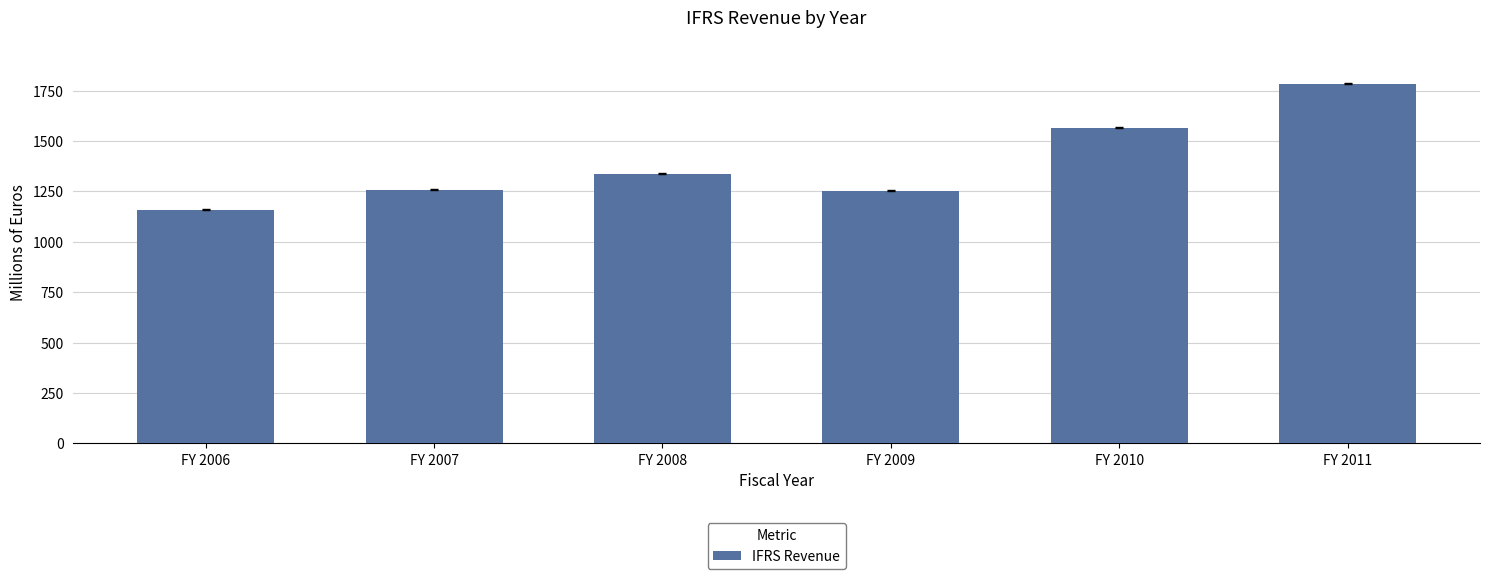

What is the ratio of the value at FY 2008 to the value at FY 2010?

0.9